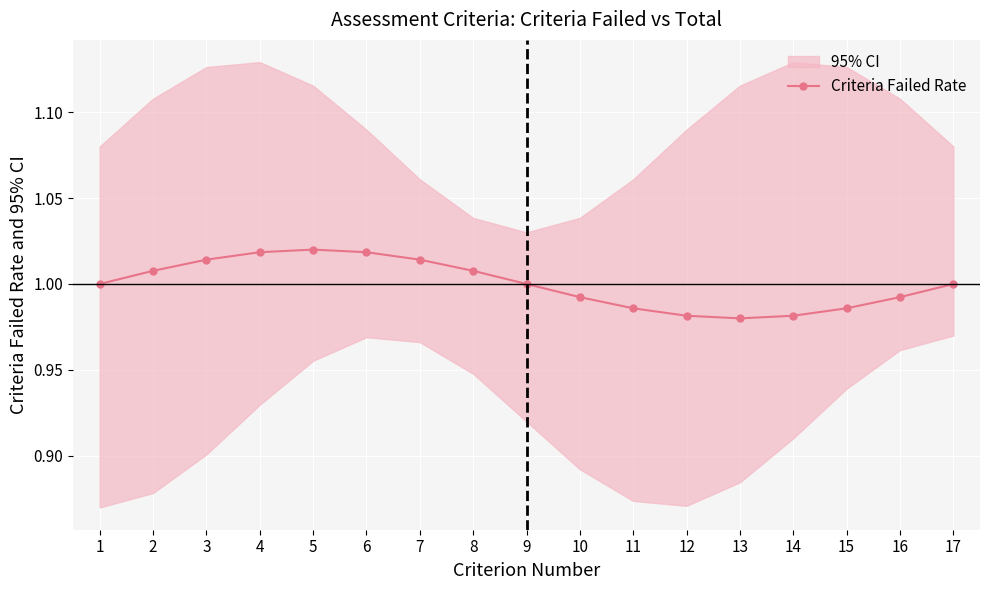

Reading left to right, extract all data points from this chart.

1.0	1.0	1.0	1.0	1.0	1.0	1.0	1.0	1.0	1.0	1.0	1.0	1.0	1.0	1.0	1.0	1.0